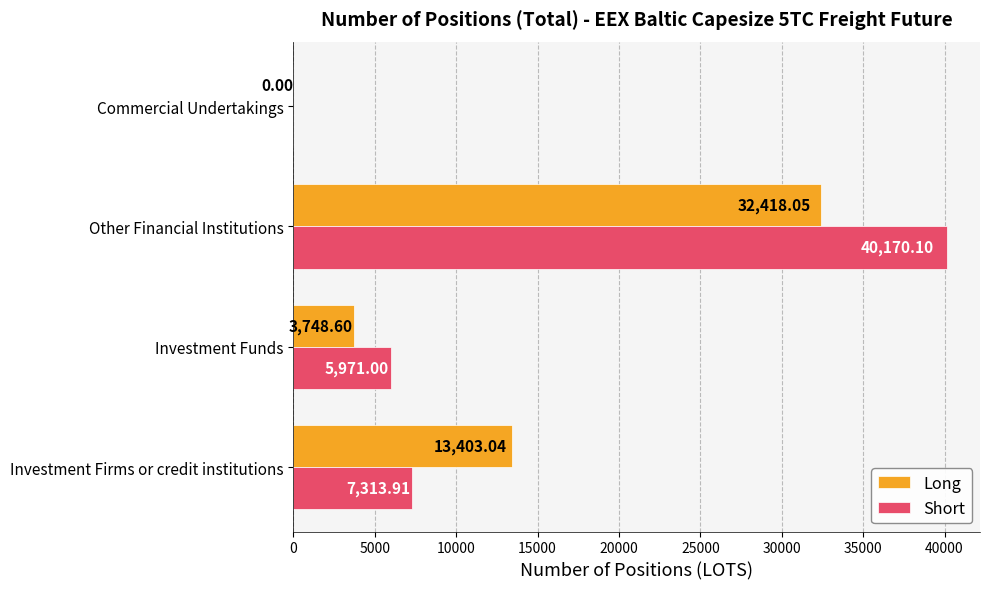

What is the sum of the Long values at Investment Funds and Other Financial Institutions?

36166.7